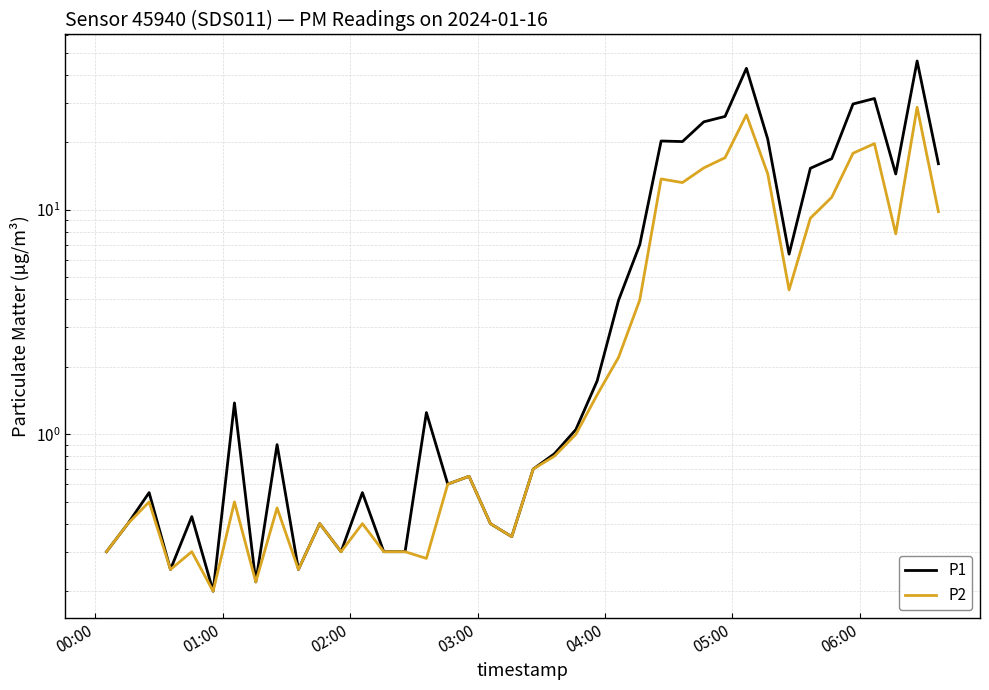

How many data points does each series have?

40